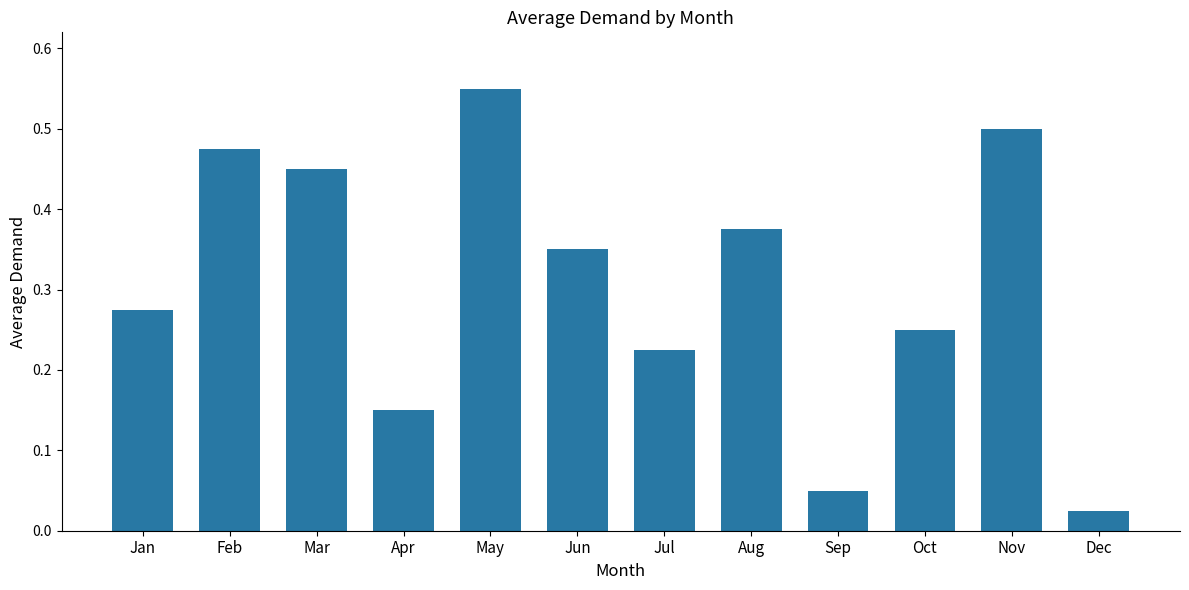

The chart shows a value of 0.5 at Mar. True or false?

True